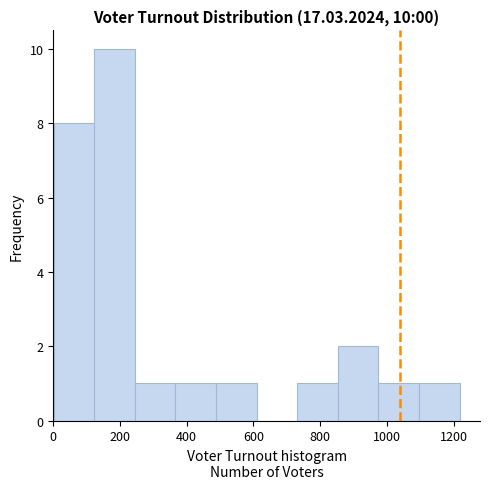

Which range on the x-axis has the tallest bar?

120 to 240